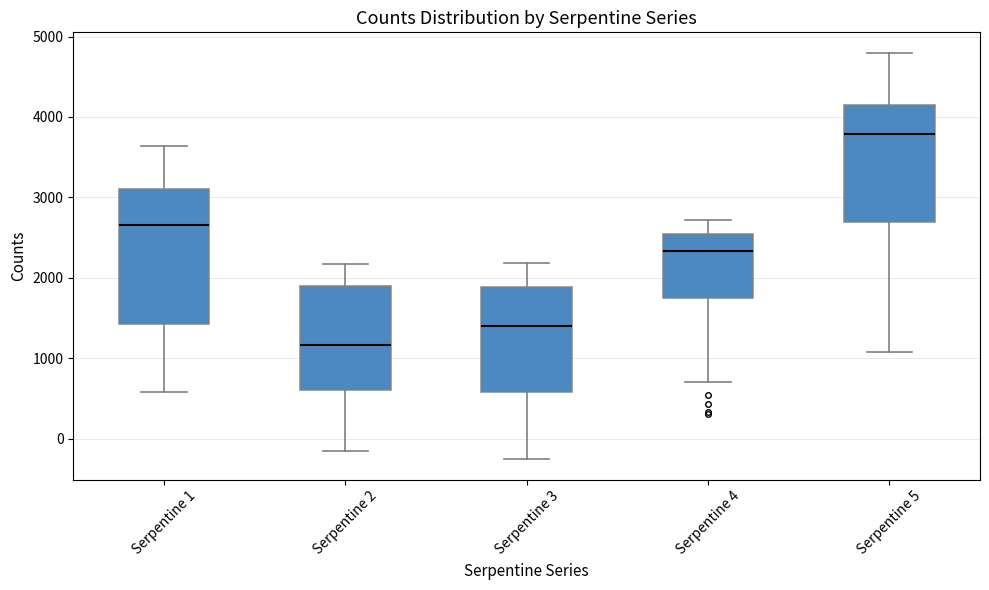

Where does the lower whisker of the box for Serpentine 1 end on the y-axis? The values are not printed on the chart, so give them approximately, as read against the axis.

600